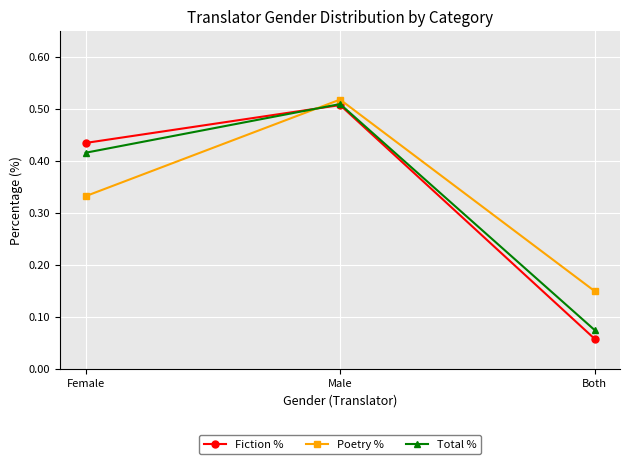

How many lines are shown in the chart?

3